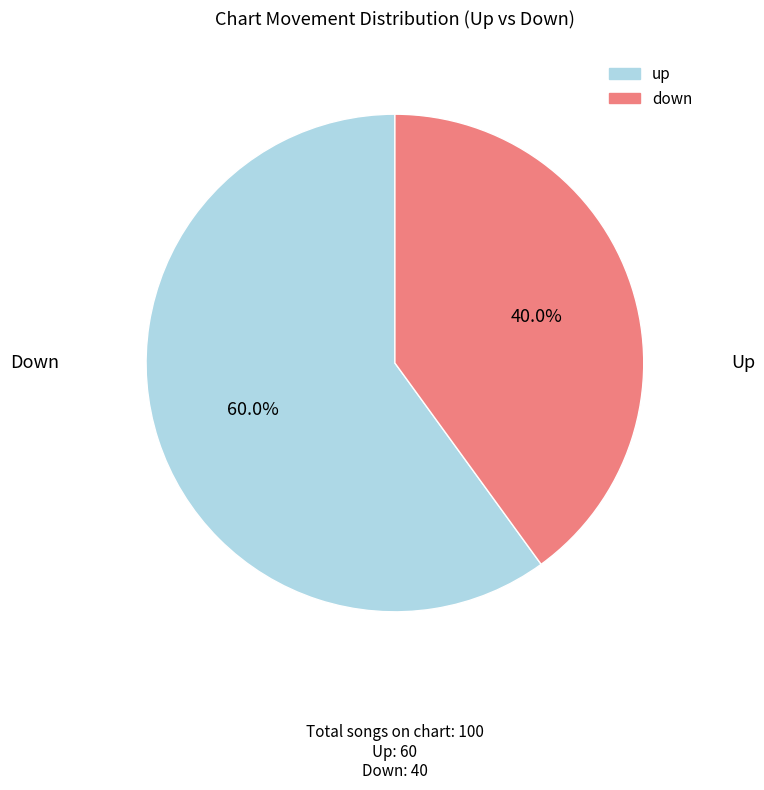

Which slice is the largest?

up